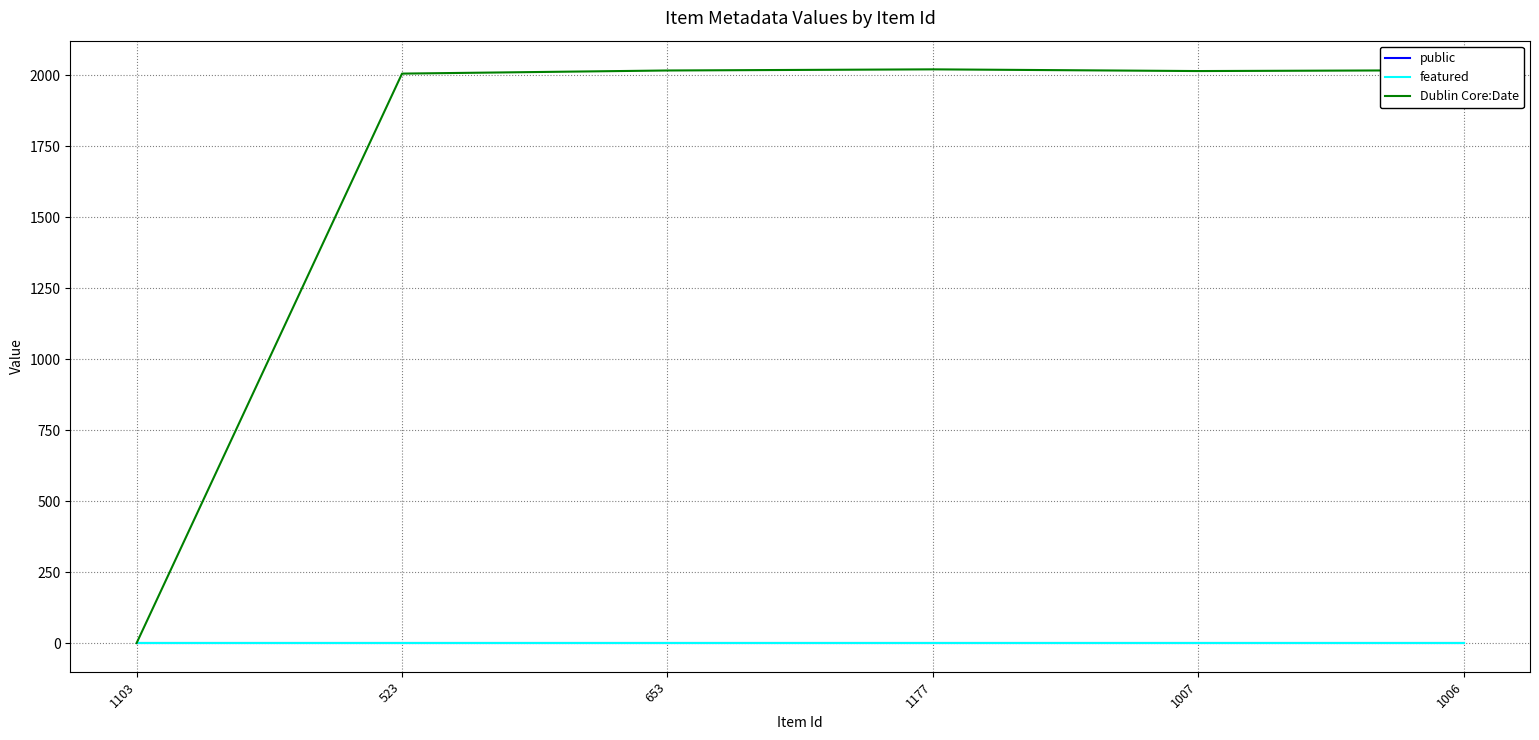

Which series has the largest total across all categories?

Dublin Core:Date